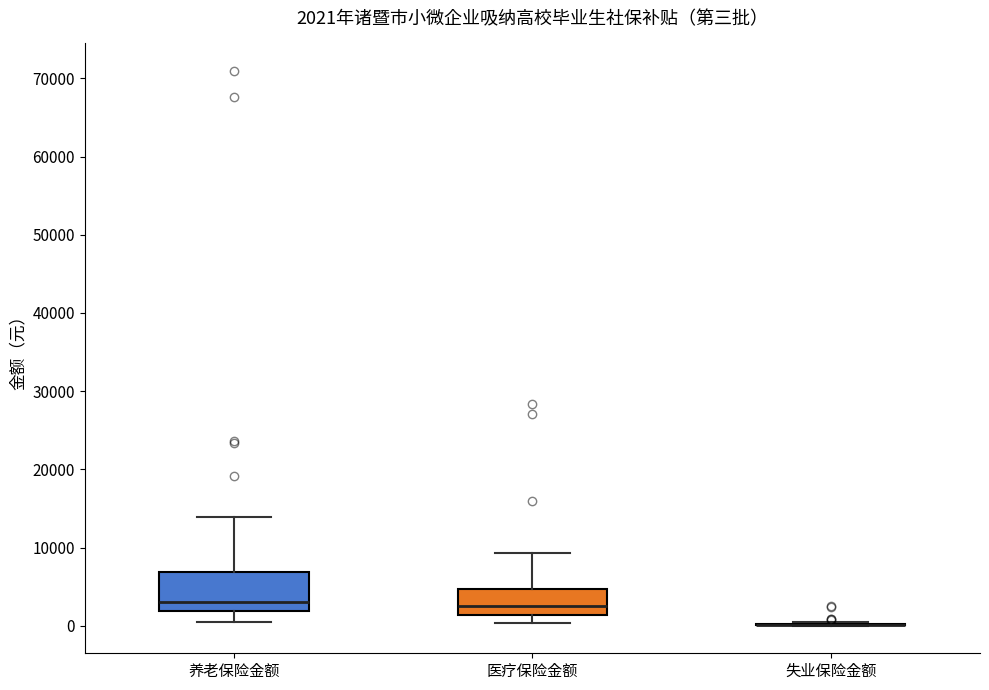

Which box is the tallest, from its lower edge to its upper edge?

养老保险金额